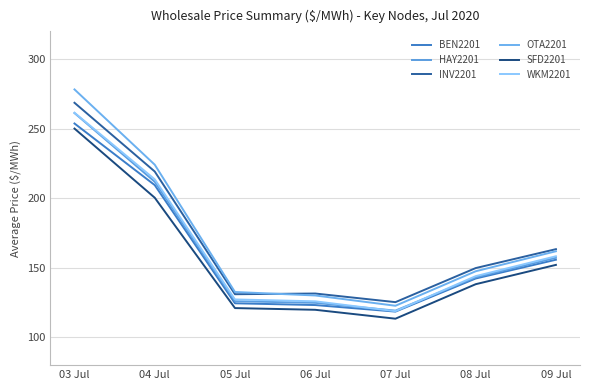

What is the greatest value displayed?

278.3